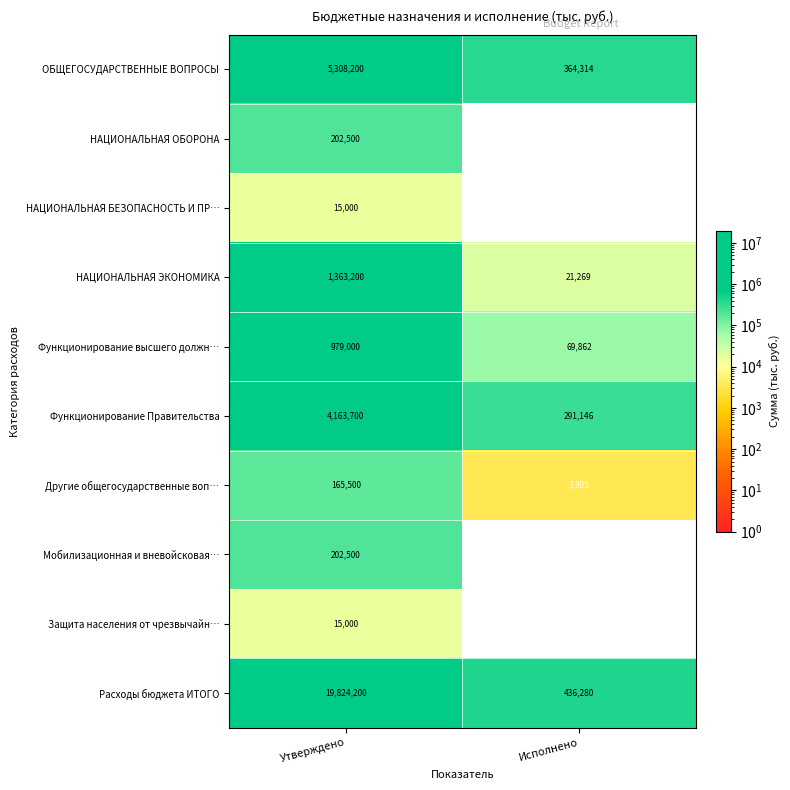

Count the number of categories in the chart.

2